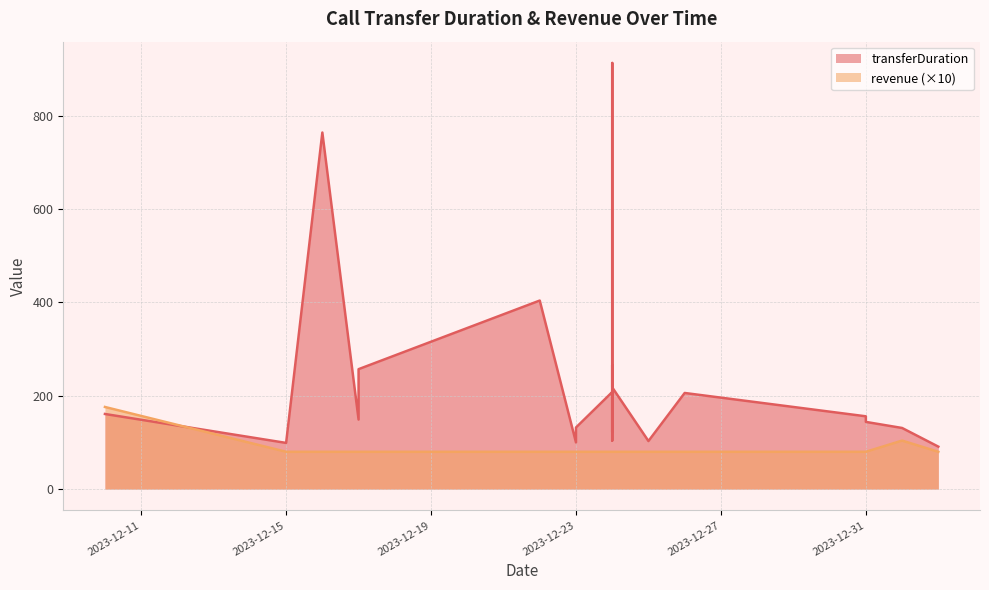

Which series has the widest spread of values?

transferDuration